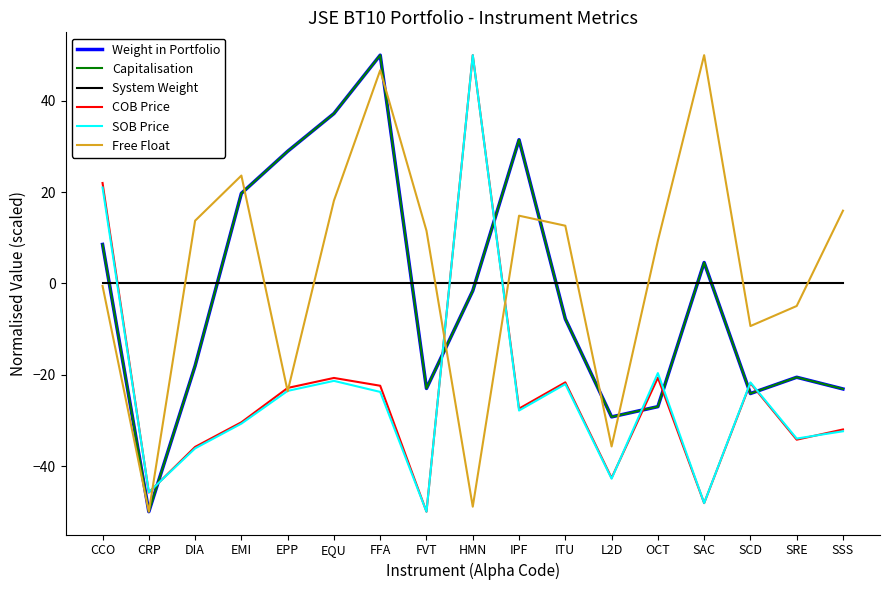

Does the chart display data point markers on the line(s)?

No